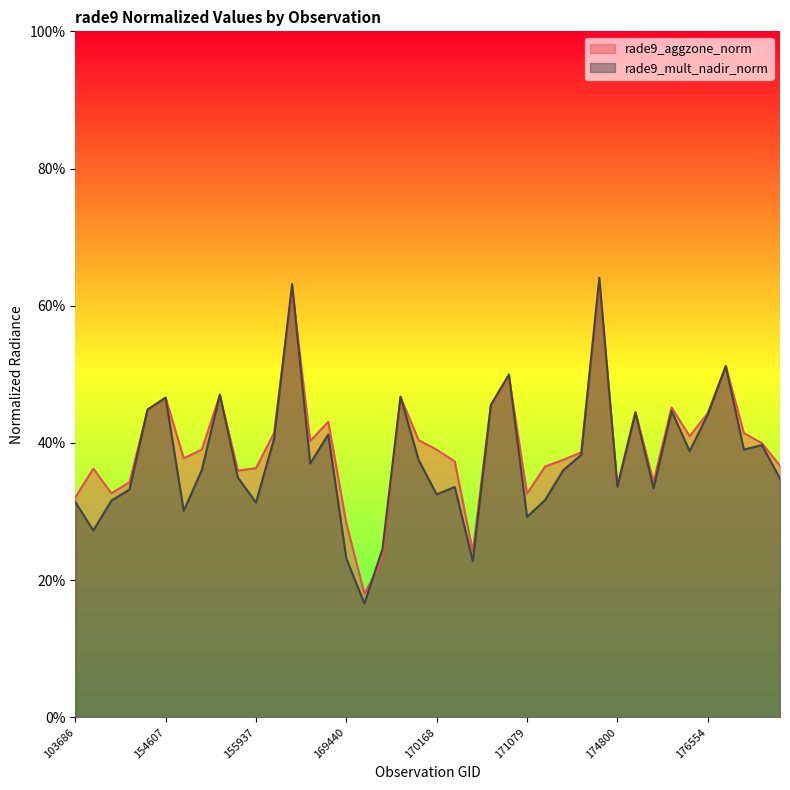

True or false: rade9_aggzone_norm has more than 2 interior local peaks.

True